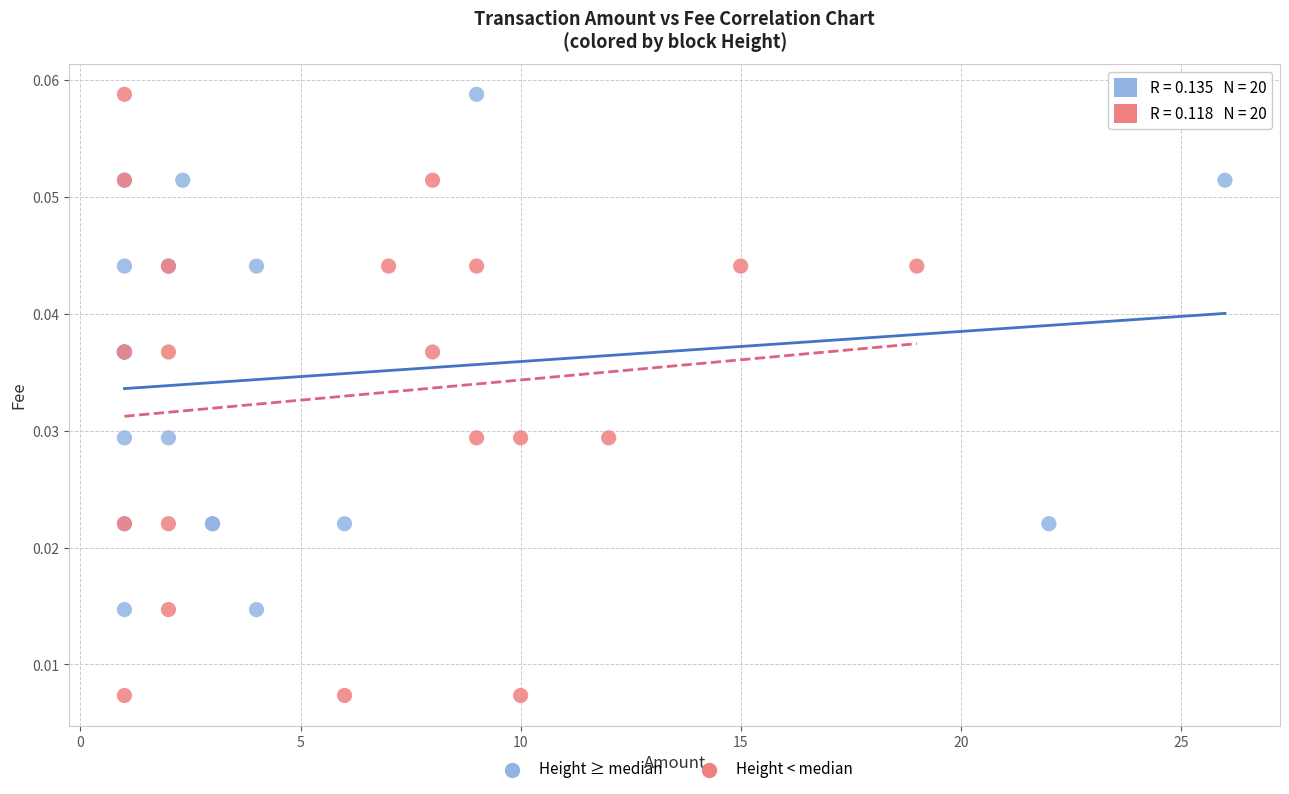

Which series has the widest spread of Y values?

Height < median